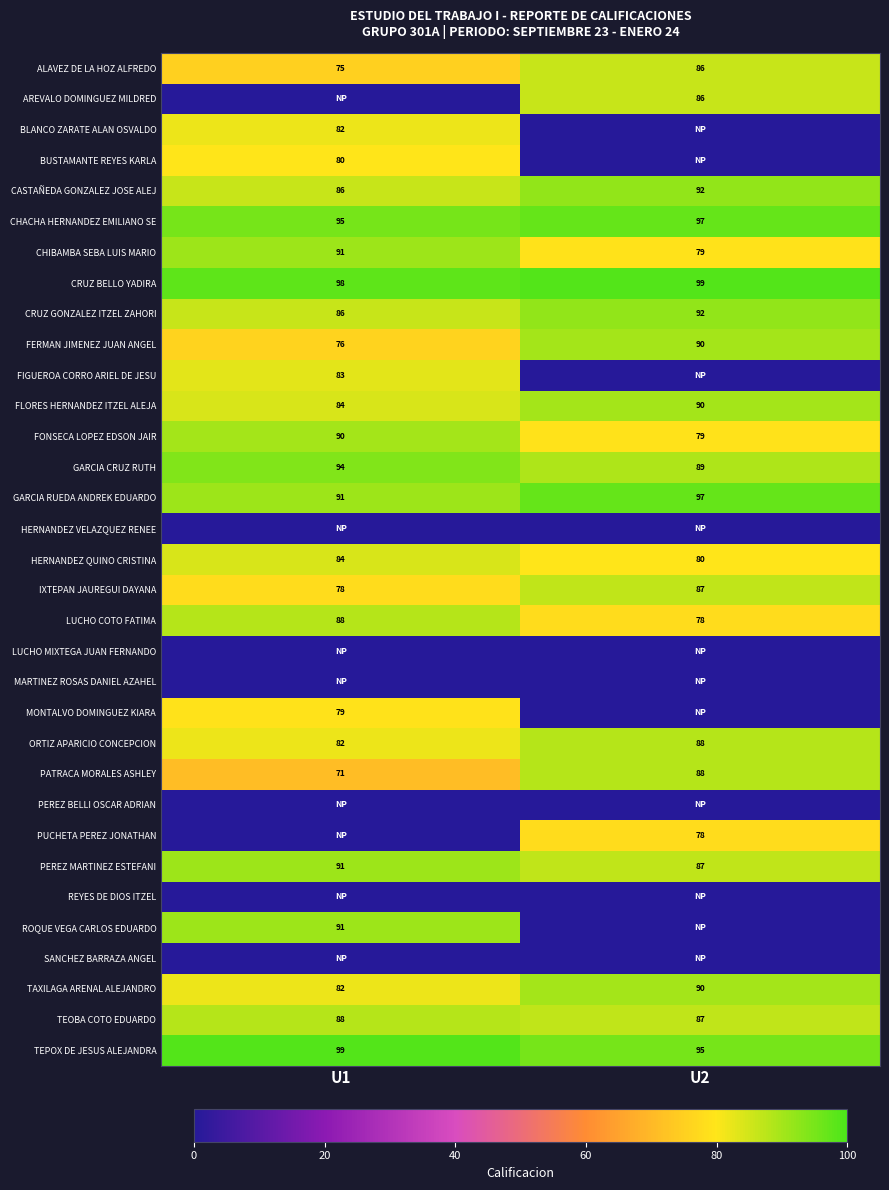

Which has a higher value, U2 or U1?

U2